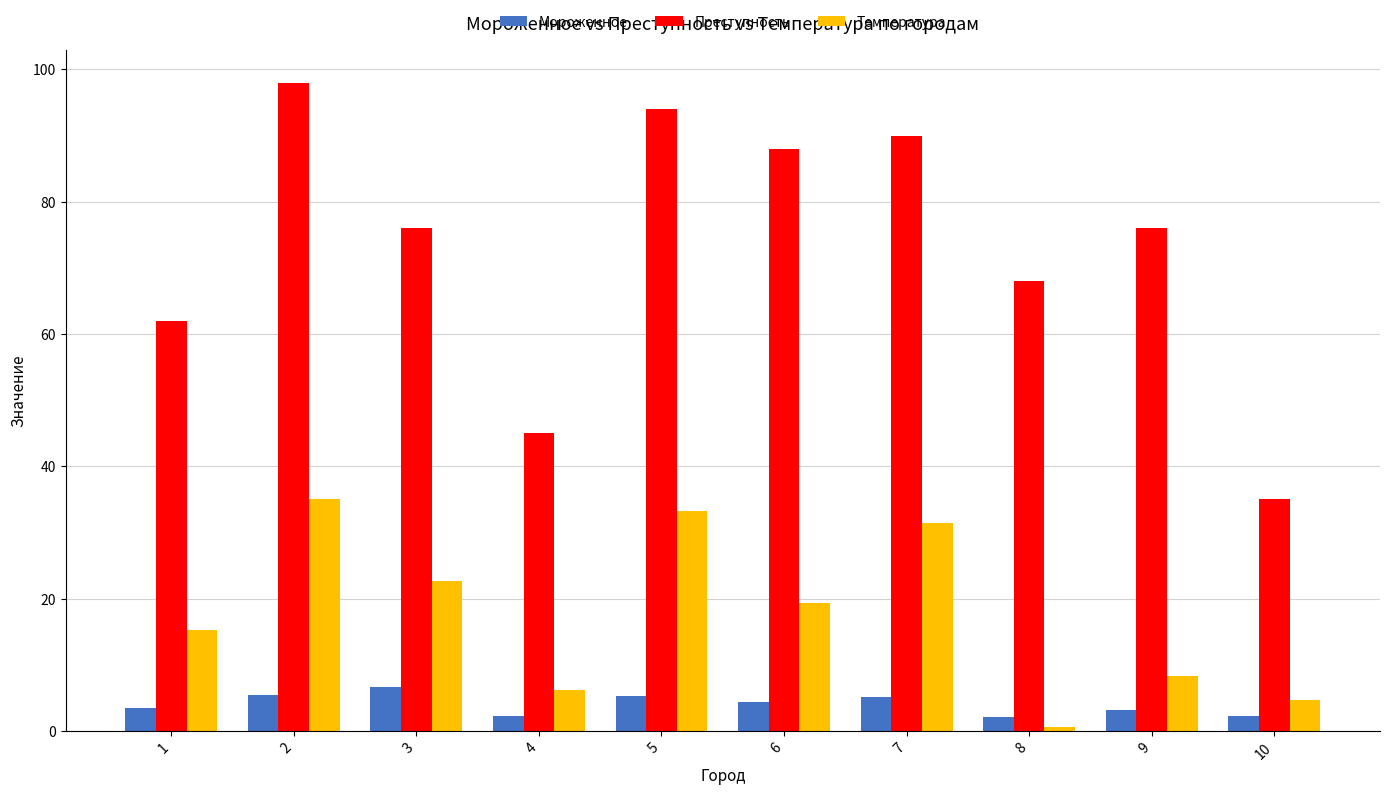

At which category is the sum across all series the highest?

2